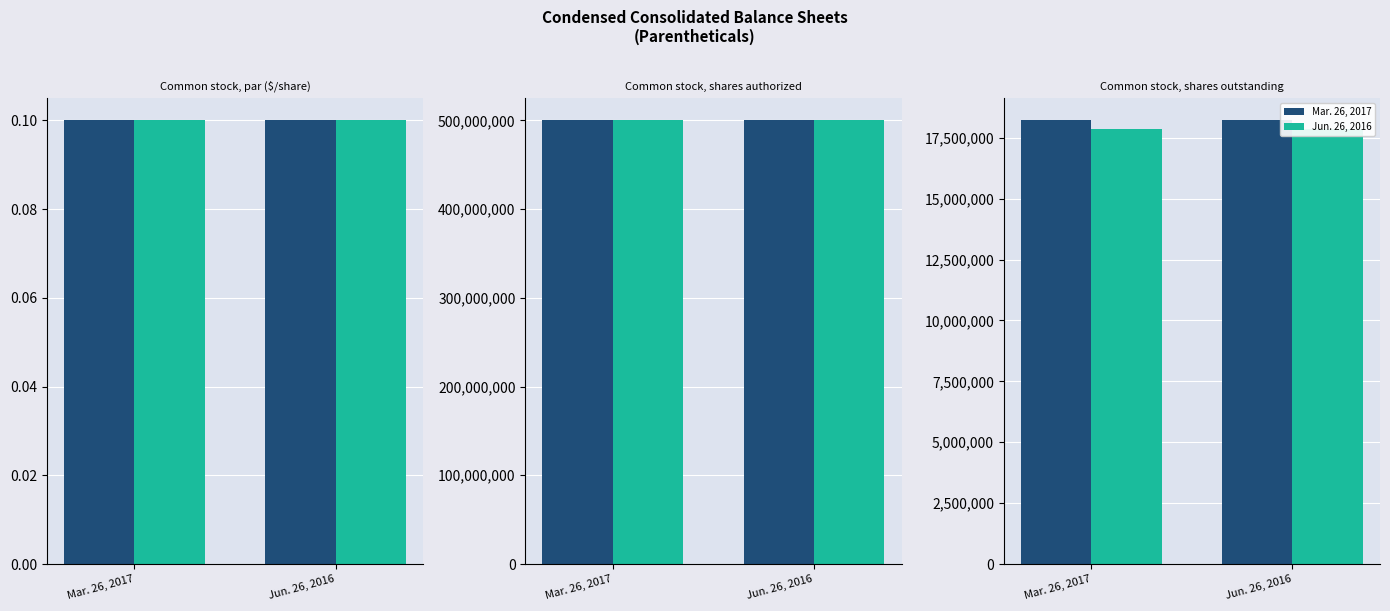

Rank the series by their average value, from lowest to highest.

Jun. 26, 2016, Mar. 26, 2017